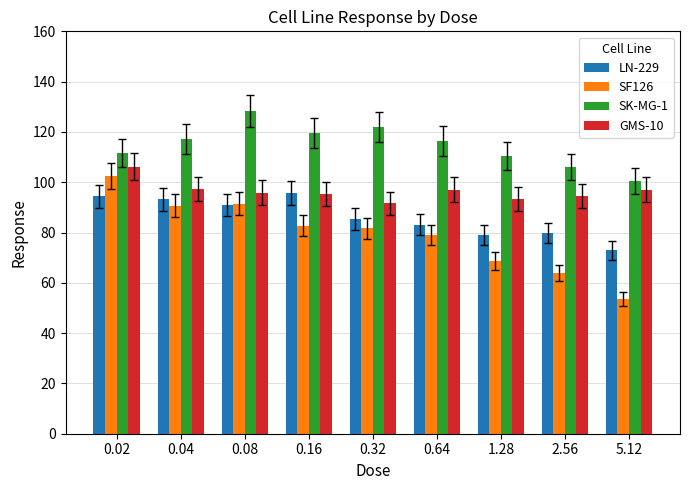

Is the value of GMS-10 at 0.64 greater than the value of SF126 at 0.32?

Yes